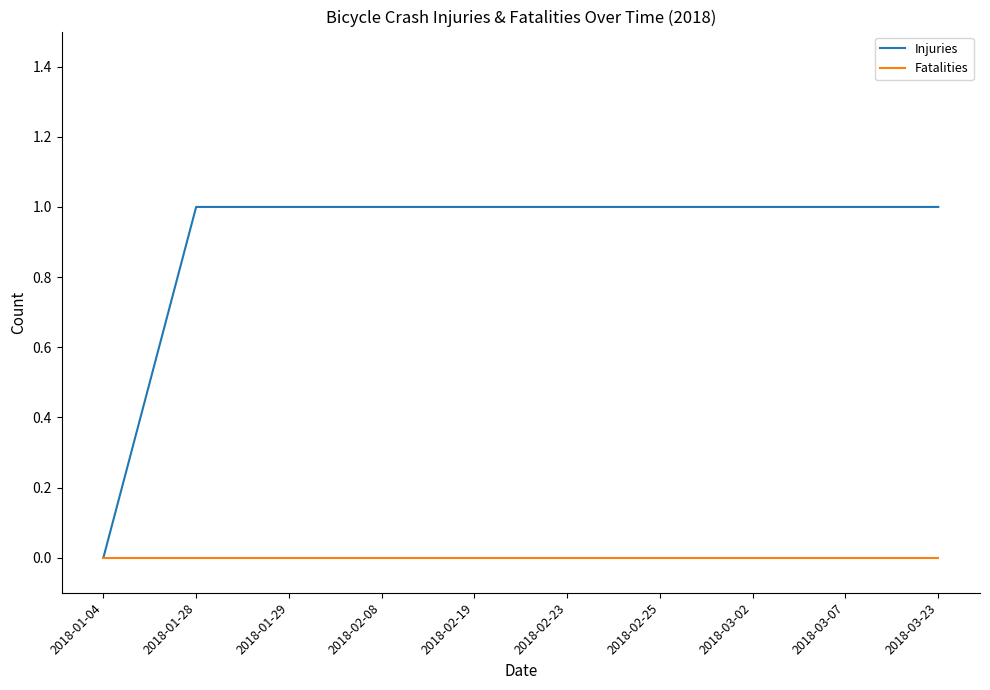

Is the value of Fatalities at 2018-03-07 greater than the value of Injuries at 2018-03-07?

No